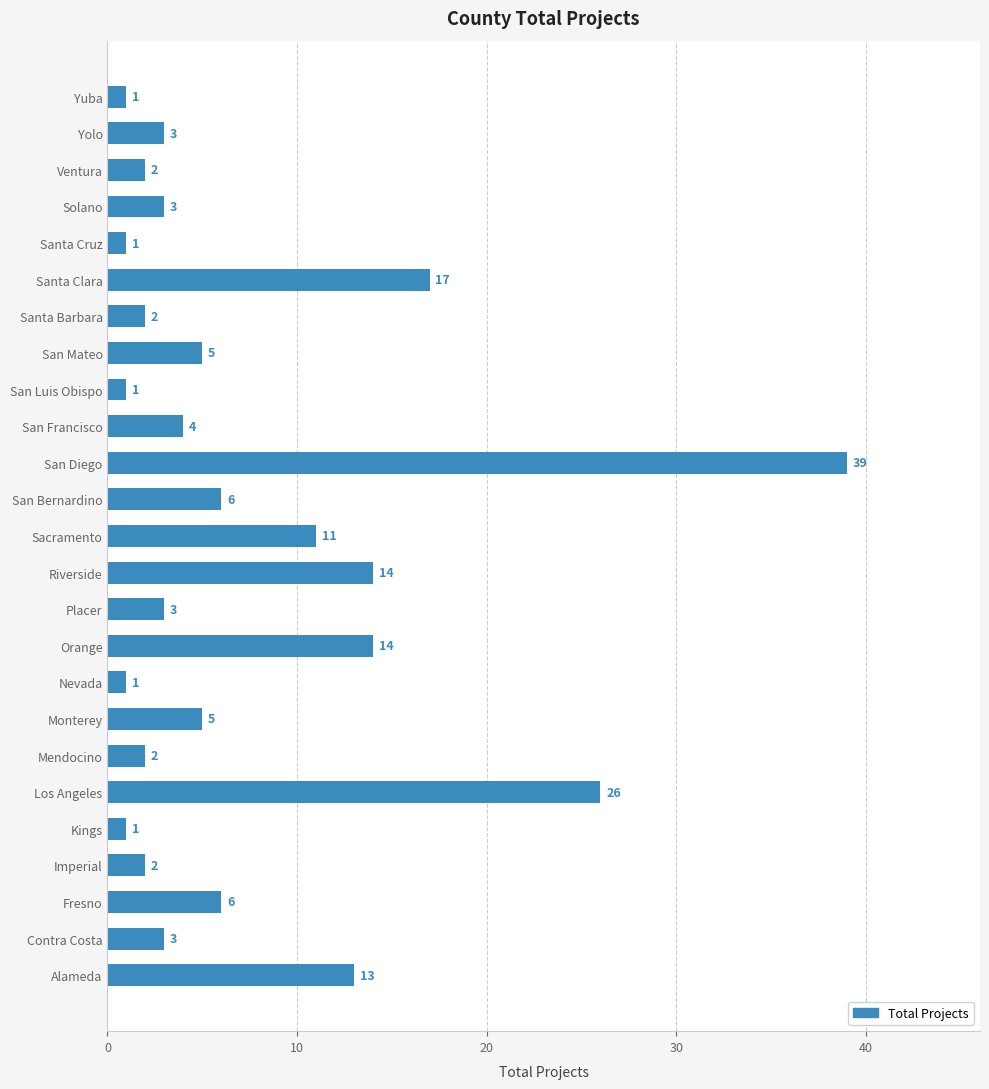

Reading bottom to top, extract all data points from this chart.

Alameda=13	Contra Costa=3	Fresno=6	Imperial=2	Kings=1	Los Angeles=26	Mendocino=2	Monterey=5	Nevada=1	Orange=14	Placer=3	Riverside=14	Sacramento=11	San Bernardino=6	San Diego=39	San Francisco=4	San Luis Obispo=1	San Mateo=5	Santa Barbara=2	Santa Clara=17	Santa Cruz=1	Solano=3	Ventura=2	Yolo=3	Yuba=1